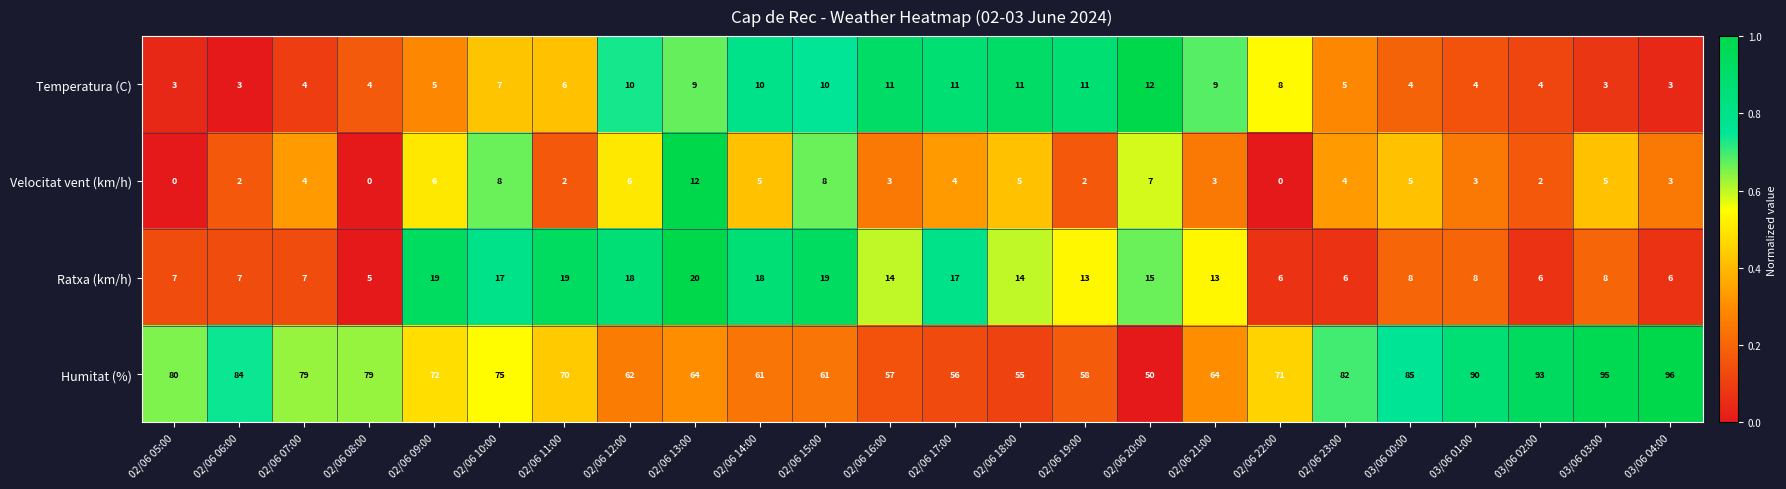

Rank the series at 02/06 17:00 from lowest to highest value.

Velocitat vent (km/h), Temperatura (C), Ratxa (km/h), Humitat (%)